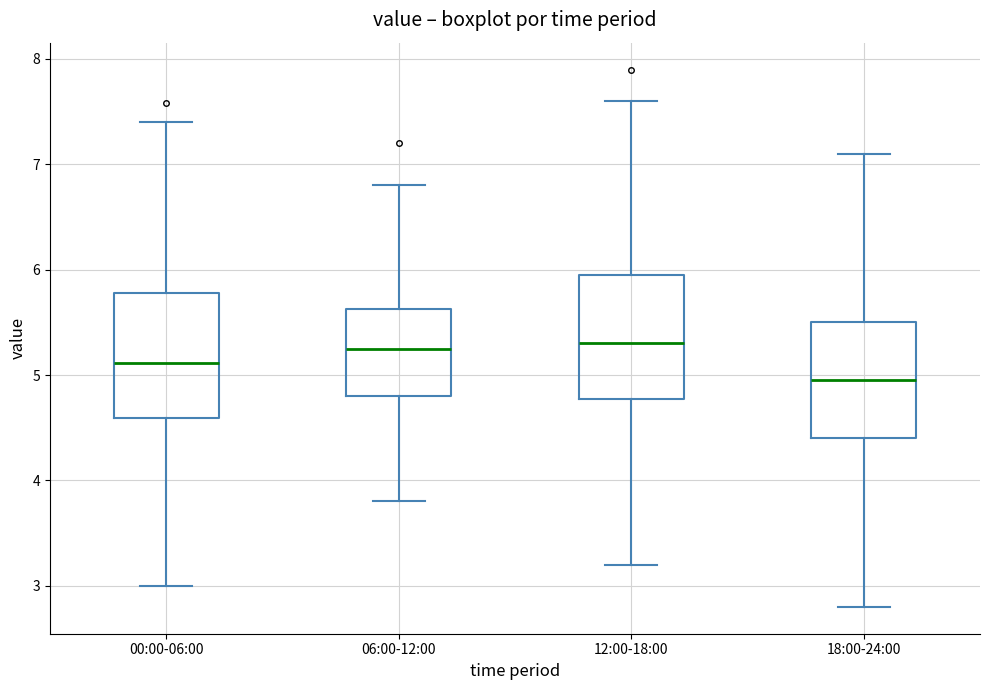

Which box's median line is the lowest?

18:00-24:00